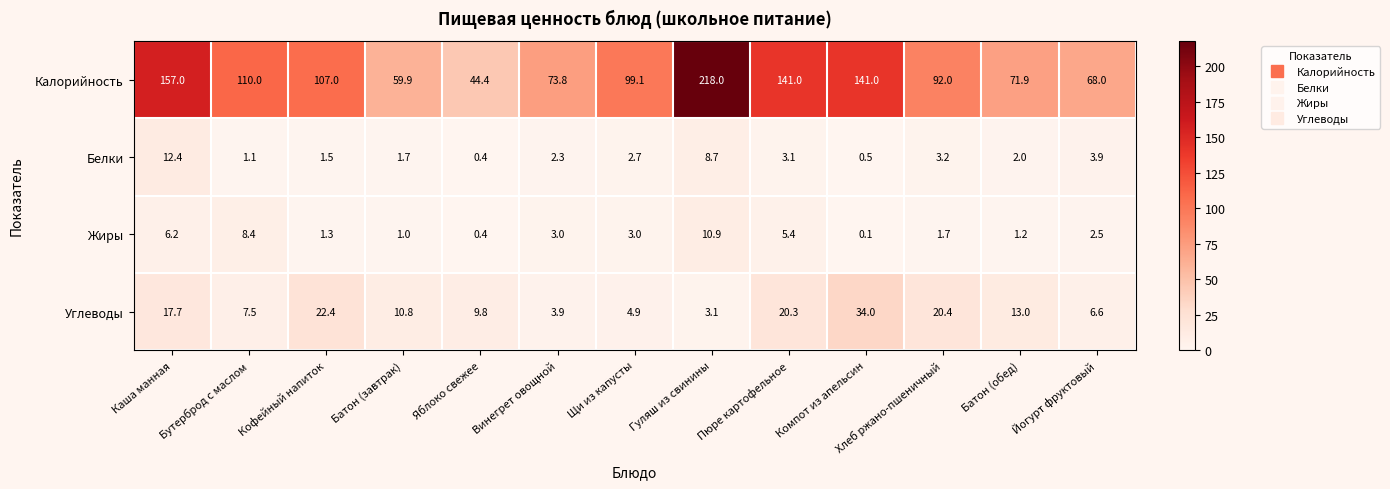

Between Хлеб ржано-пшеничный and Йогурт фруктовый, which series saw the biggest shift?

Калорийность